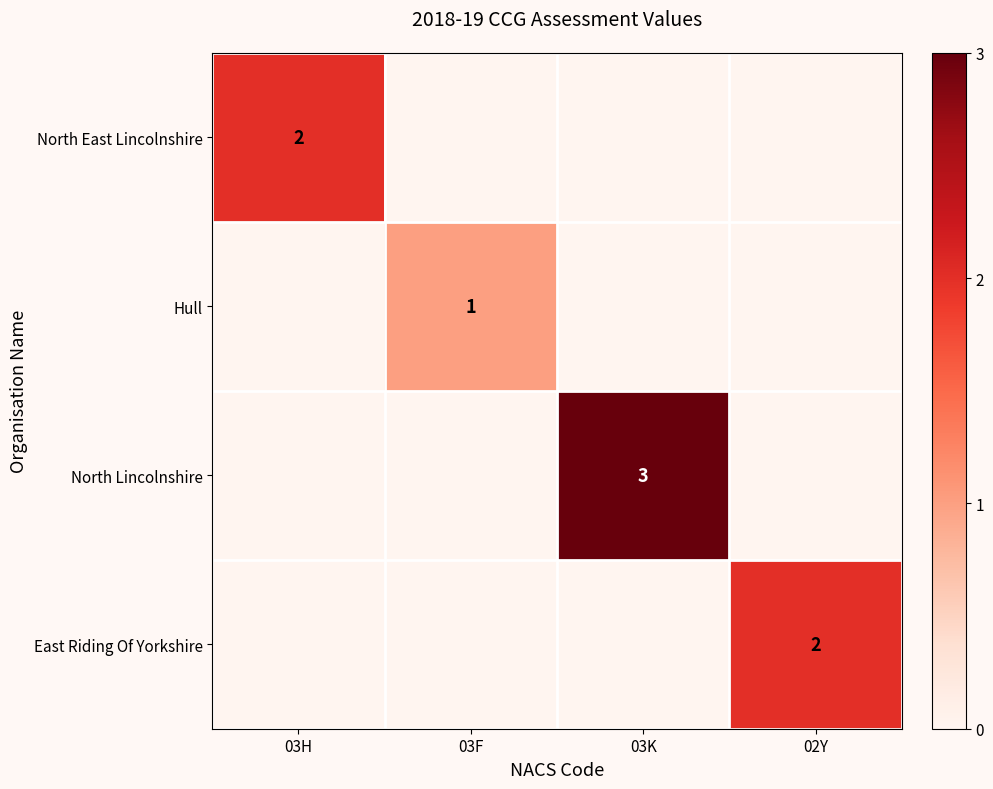

True or false: East Riding Of Yorkshire has a value of 3 at 02Y.

False